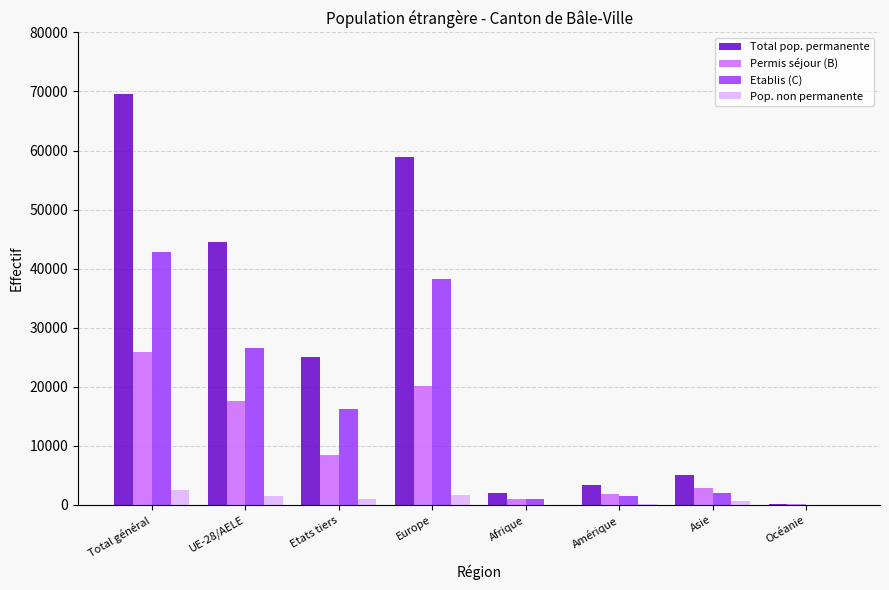

The Permis séjour (B) series shows 25969 at Total général. True or false?

True